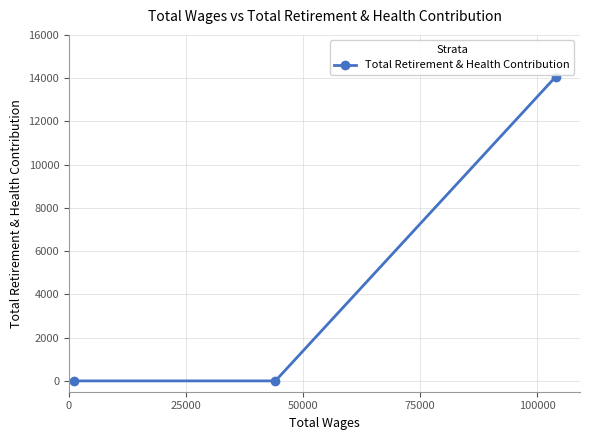

What is the maximum value shown in the chart?

14064